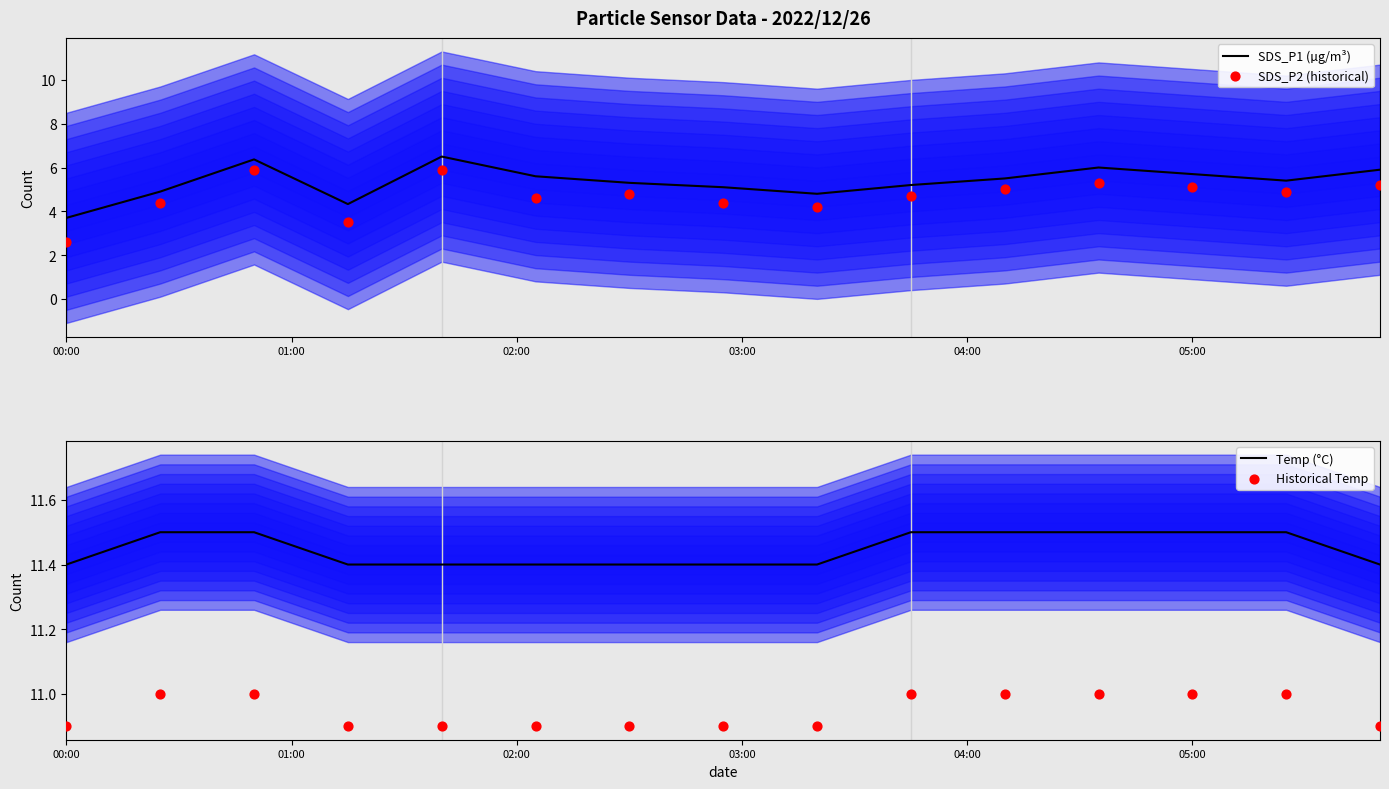

Which series has the largest total across all categories?

Temp (°C)